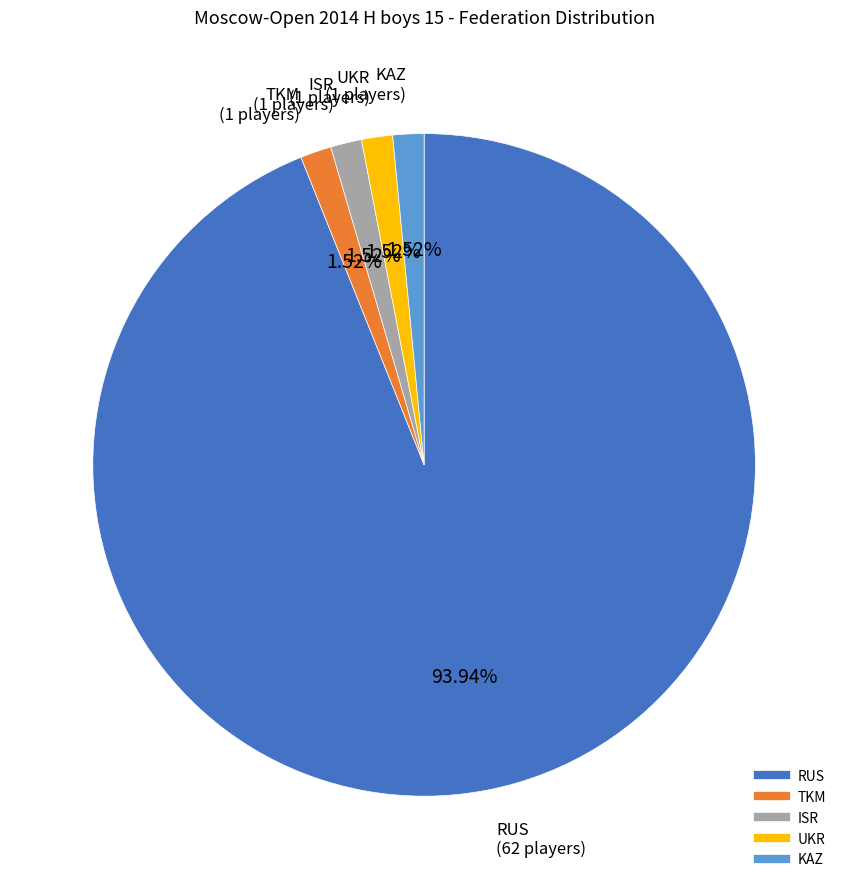

What percentage is the UKR slice, to the nearest percent?

2%